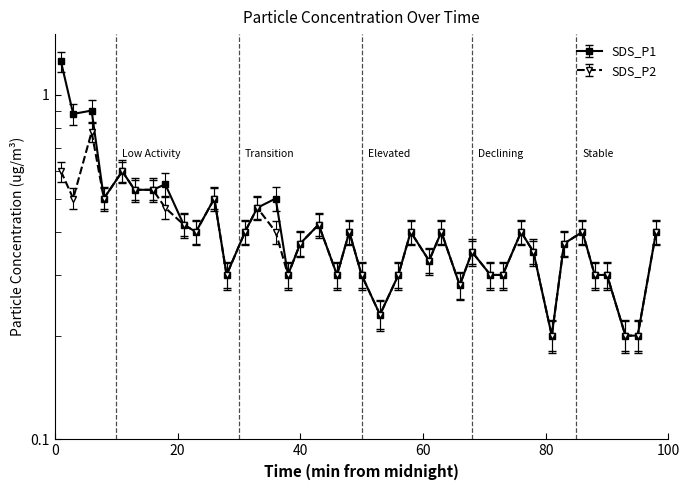

Which category has the lowest value in the SDS_P2 series?

01:21